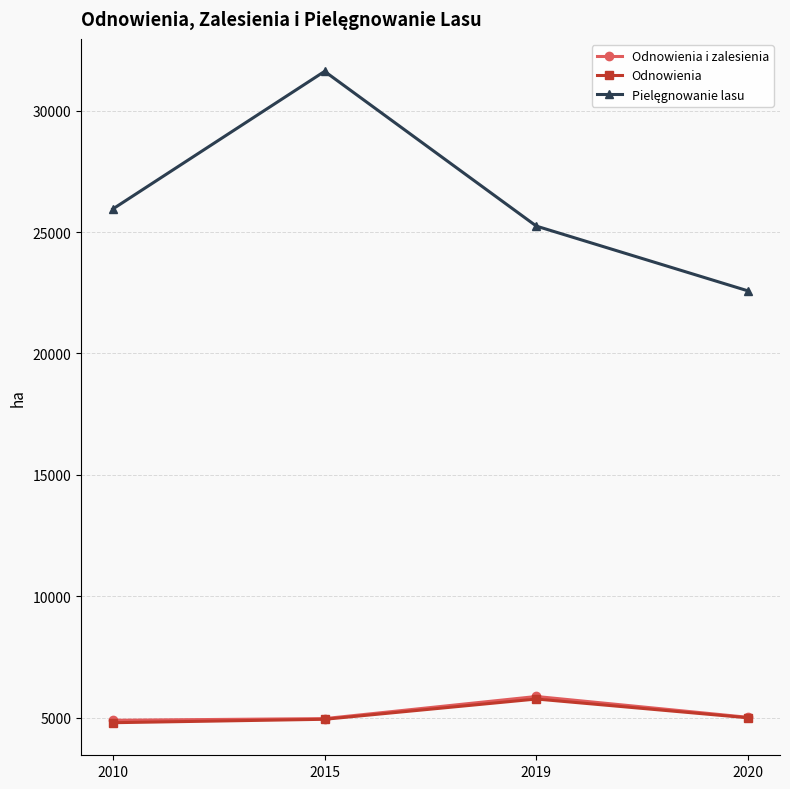

What is the value of the Odnowienia i zalesienia point at the 4th from the left?

5013.0